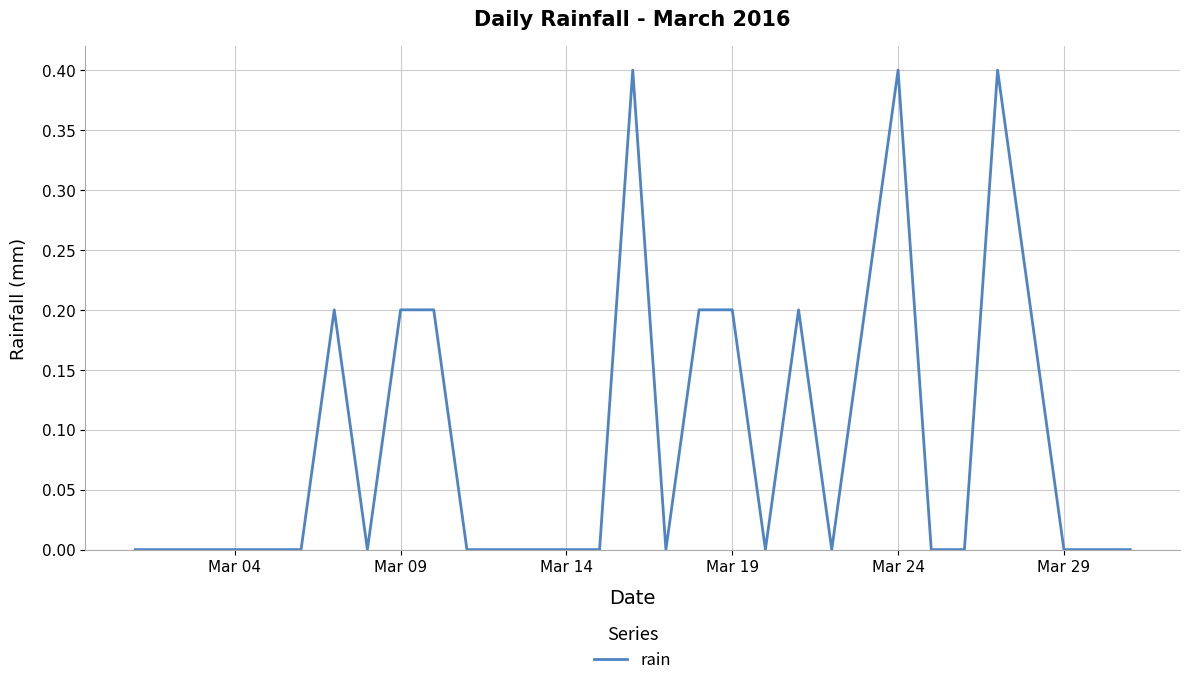

Does the chart have visible grid lines?

Yes